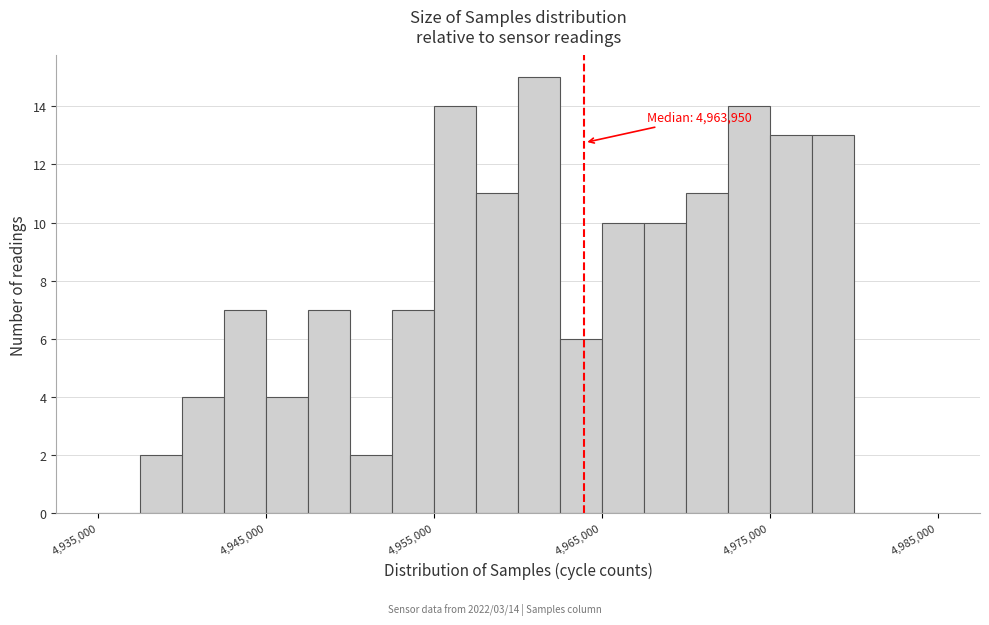

Read against the x-axis, roughly where is the centre of the tallest bar?

4961000